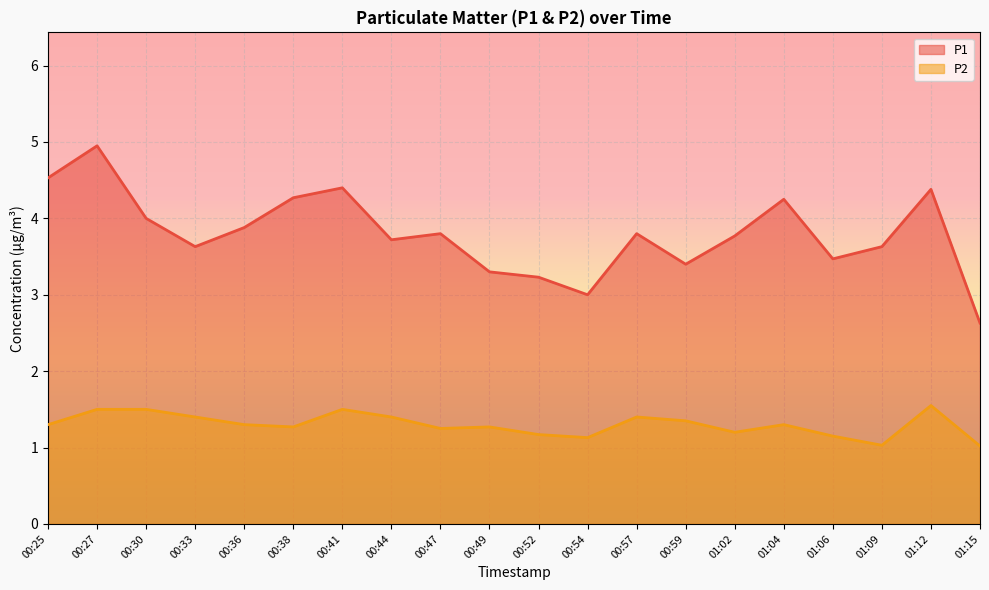

What is the minimum value shown in the chart?

1.0